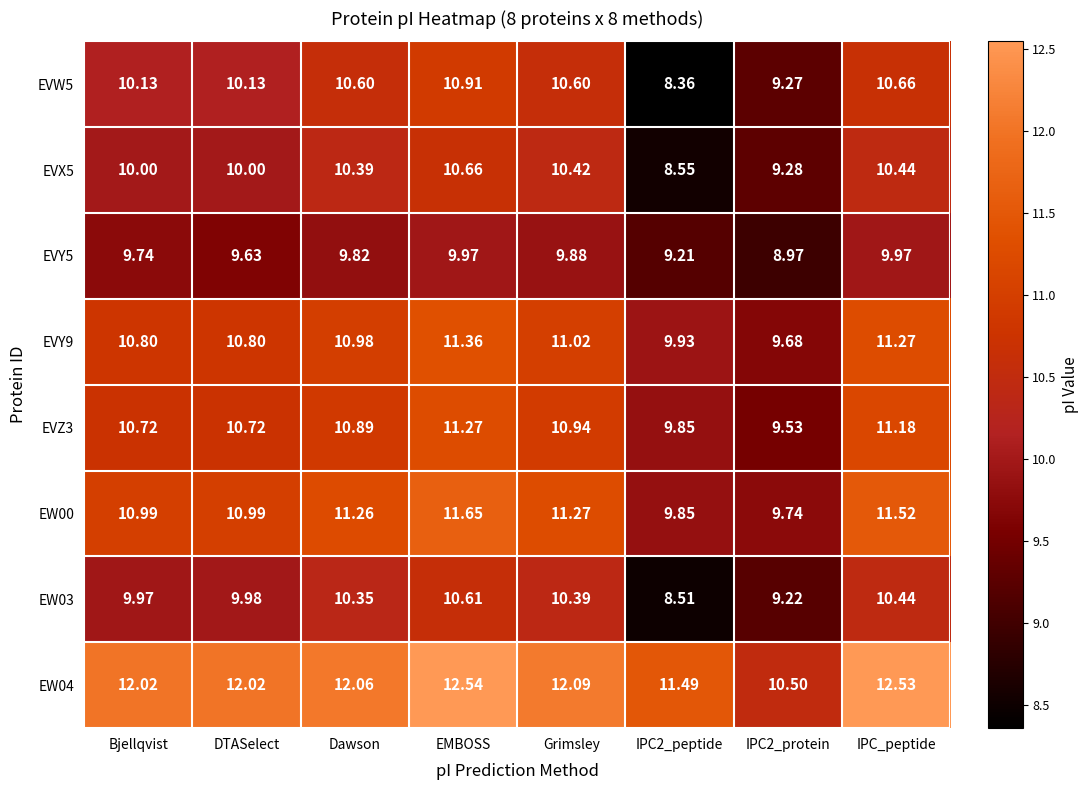

At which label does EVY5 first exceed 9?

Bjellqvist